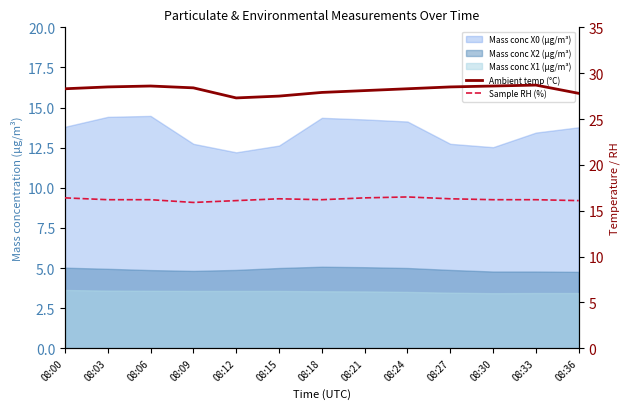

Where is Ambient temp (°C) nearest to the value 28?

08:18